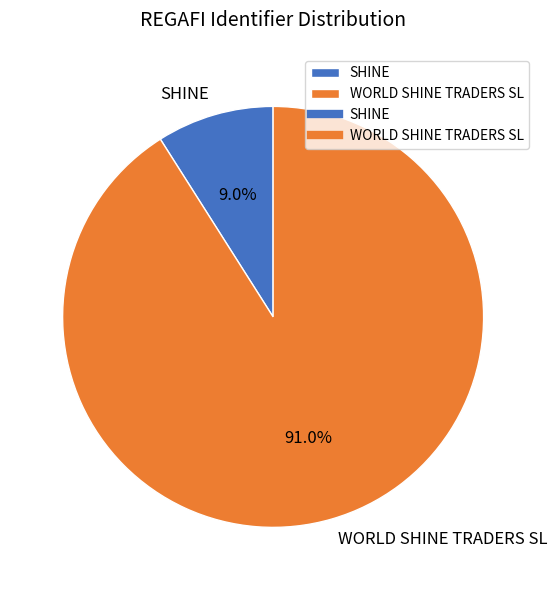

How many segments does this pie chart have?

2